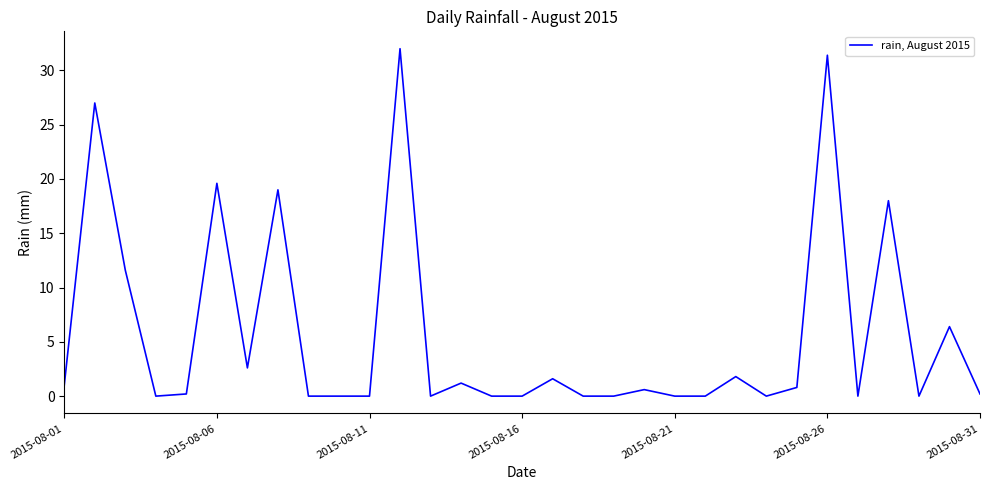

What is the maximum value shown in the chart?

32.0